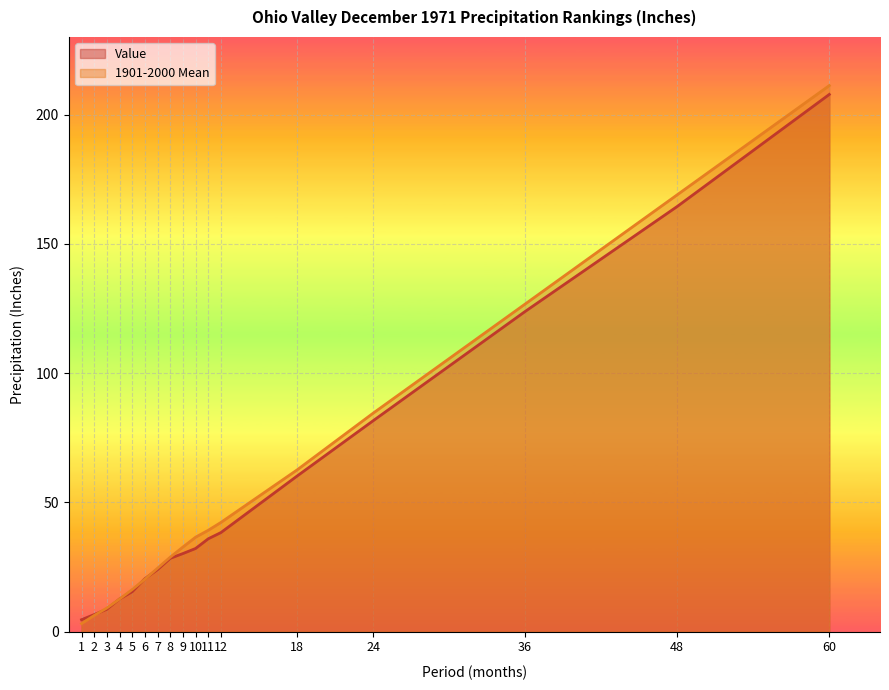

True or false: Value has more than 2 points higher than both neighbors.

False